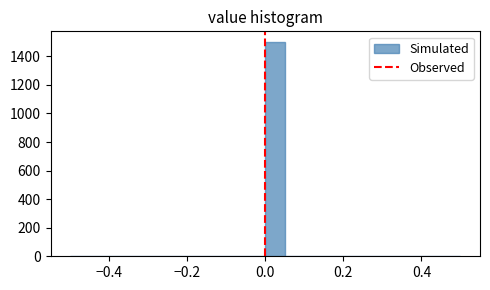

Read against the x-axis, roughly where is the centre of the tallest bar?

0.02